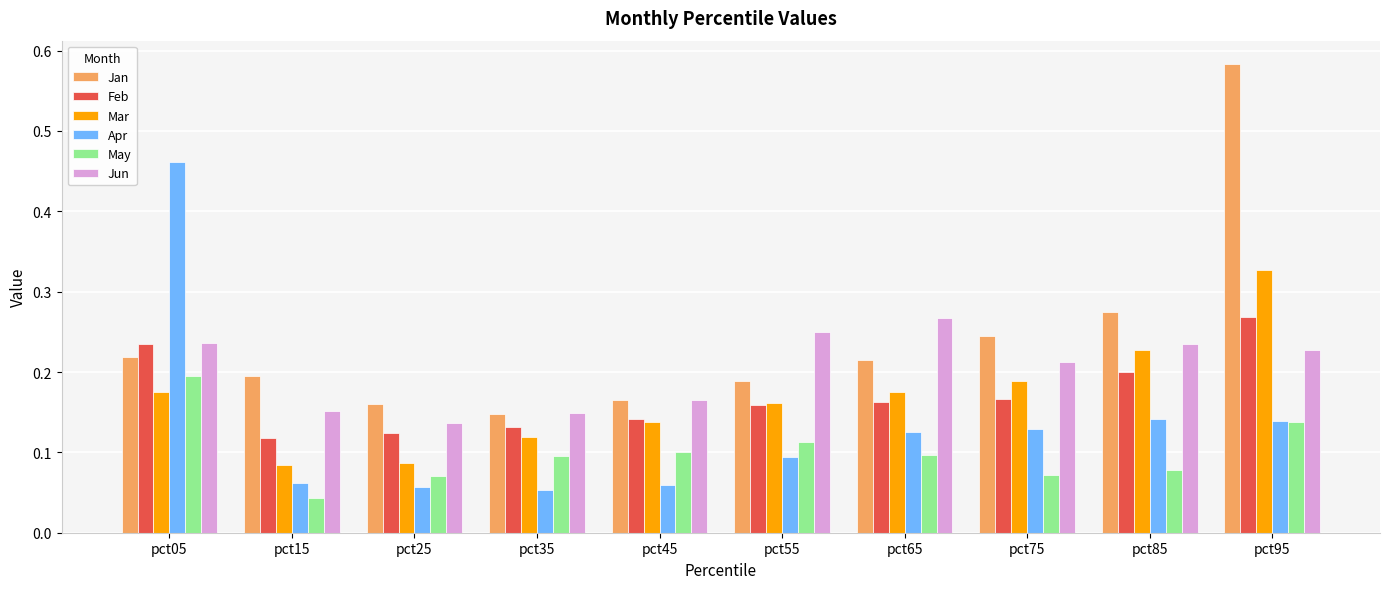

What is the total value across all series at pct55?

1.0